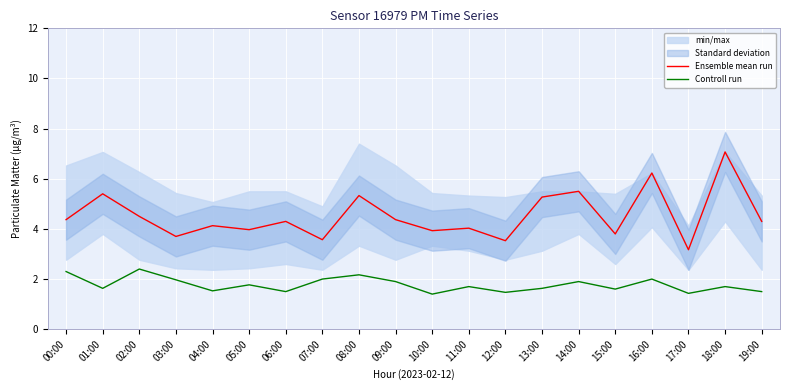

Between 18:00 and 04:00, which is larger?

18:00